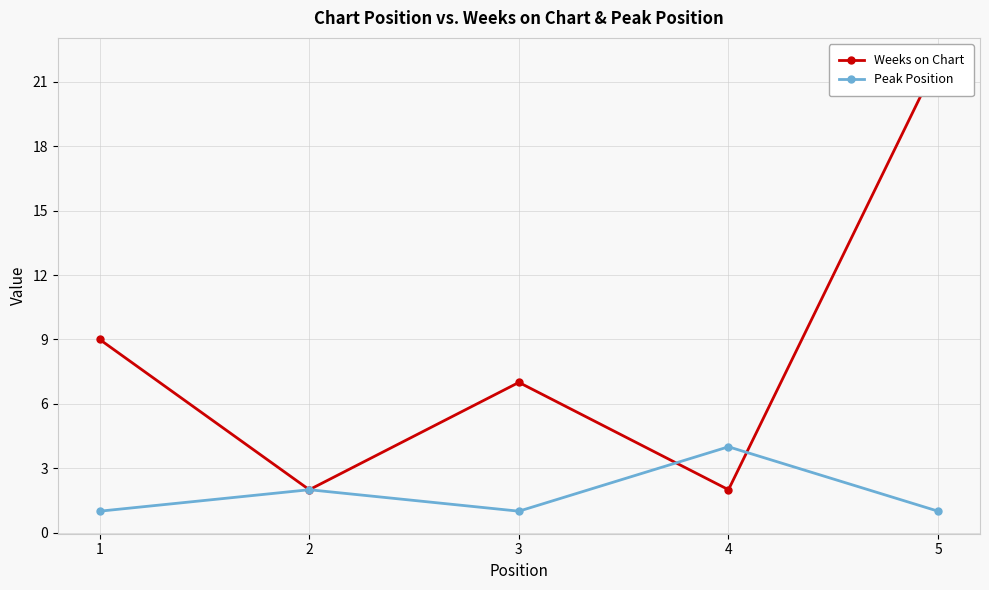

What value does the Peak Position series have at 5?

1